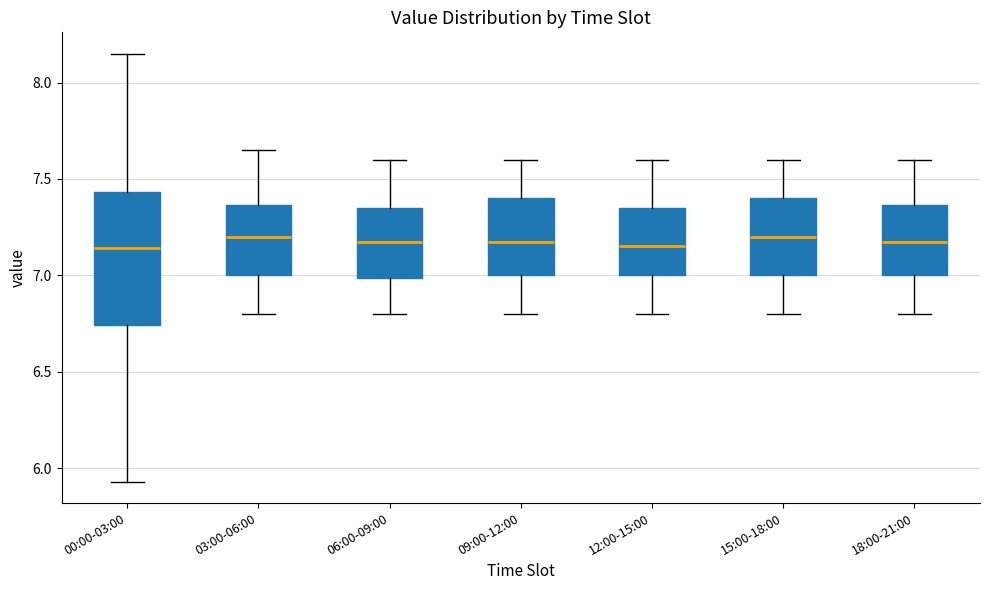

Reading left to right, read every box against the y-axis: the position of its median line, the range the box covers, and the ends of its whiskers. The values are not printed on the chart, so give them approximately, as read against the axis.

00:00-03:00: median 7.15, box 6.75 to 7.45, whiskers 5.95 to 8.15
03:00-06:00: median 7.20, box 7.00 to 7.35, whiskers 6.80 to 7.65
06:00-09:00: median 7.20, box 7.00 to 7.35, whiskers 6.80 to 7.60
09:00-12:00: median 7.20, box 7.00 to 7.40, whiskers 6.80 to 7.60
12:00-15:00: median 7.15, box 7.00 to 7.35, whiskers 6.80 to 7.60
15:00-18:00: median 7.20, box 7.00 to 7.40, whiskers 6.80 to 7.60
18:00-21:00: median 7.20, box 7.00 to 7.35, whiskers 6.80 to 7.60